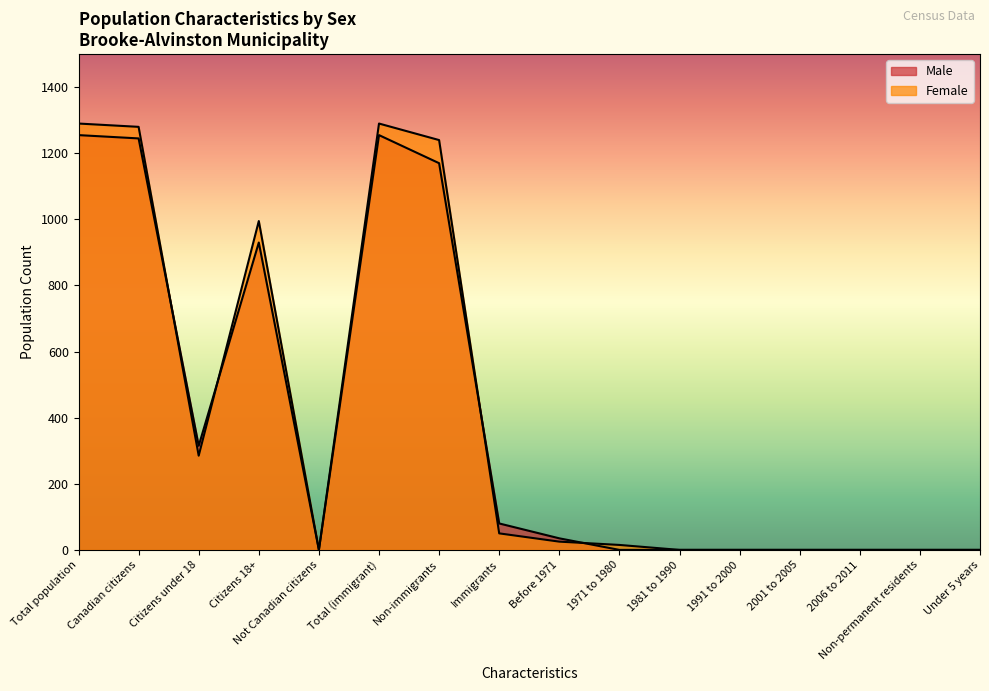

True or false: Female has a value of 0 at 2001 to 2005.

True